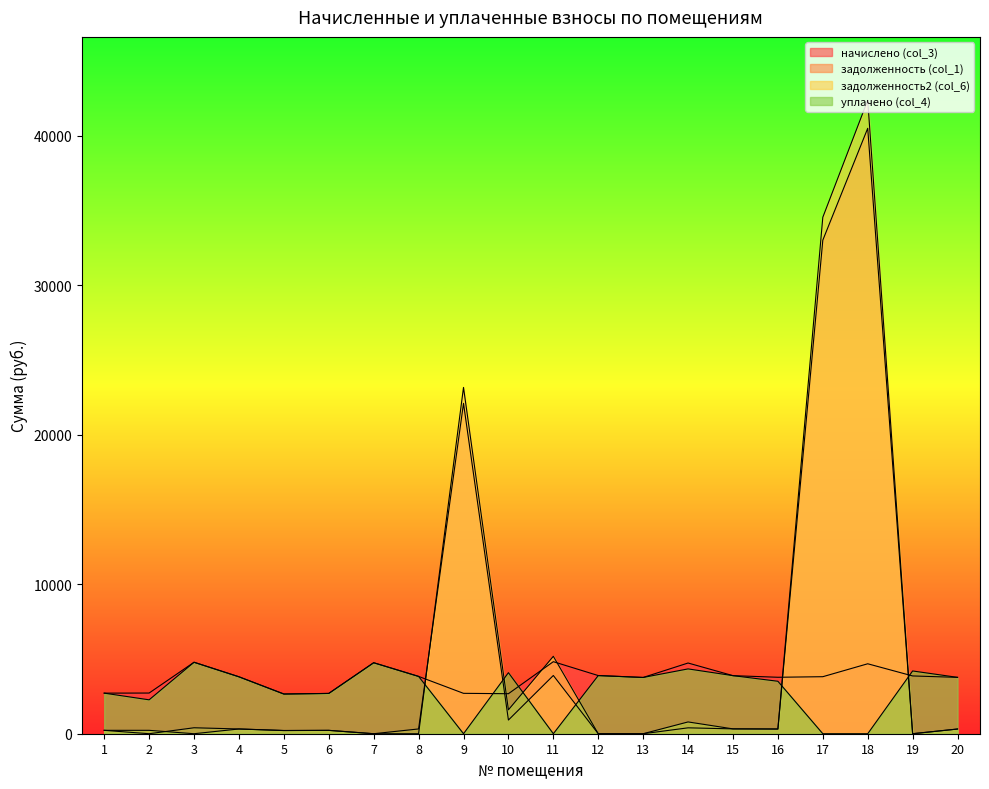

What is the sum of the задолженность (col_1) values at 13 and 5?

217.0